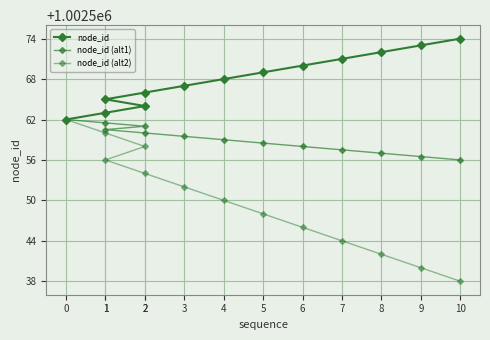

Reading left to right, list all the values displayed in this chart.

node_id: 1002562.0	1002563.0	1002564.0	1002565.0	1002566.0	1002567.0	1002568.0	1002569.0	1002570.0	1002571.0	1002572.0	1002573.0	1002574.0
node_id (alt1): 1002562.0	1002561.5	1002561.0	1002560.5	1002560.0	1002559.5	1002559.0	1002558.5	1002558.0	1002557.5	1002557.0	1002556.5	1002556.0
node_id (alt2): 1002562.0	1002560.0	1002558.0	1002556.0	1002554.0	1002552.0	1002550.0	1002548.0	1002546.0	1002544.0	1002542.0	1002540.0	1002538.0